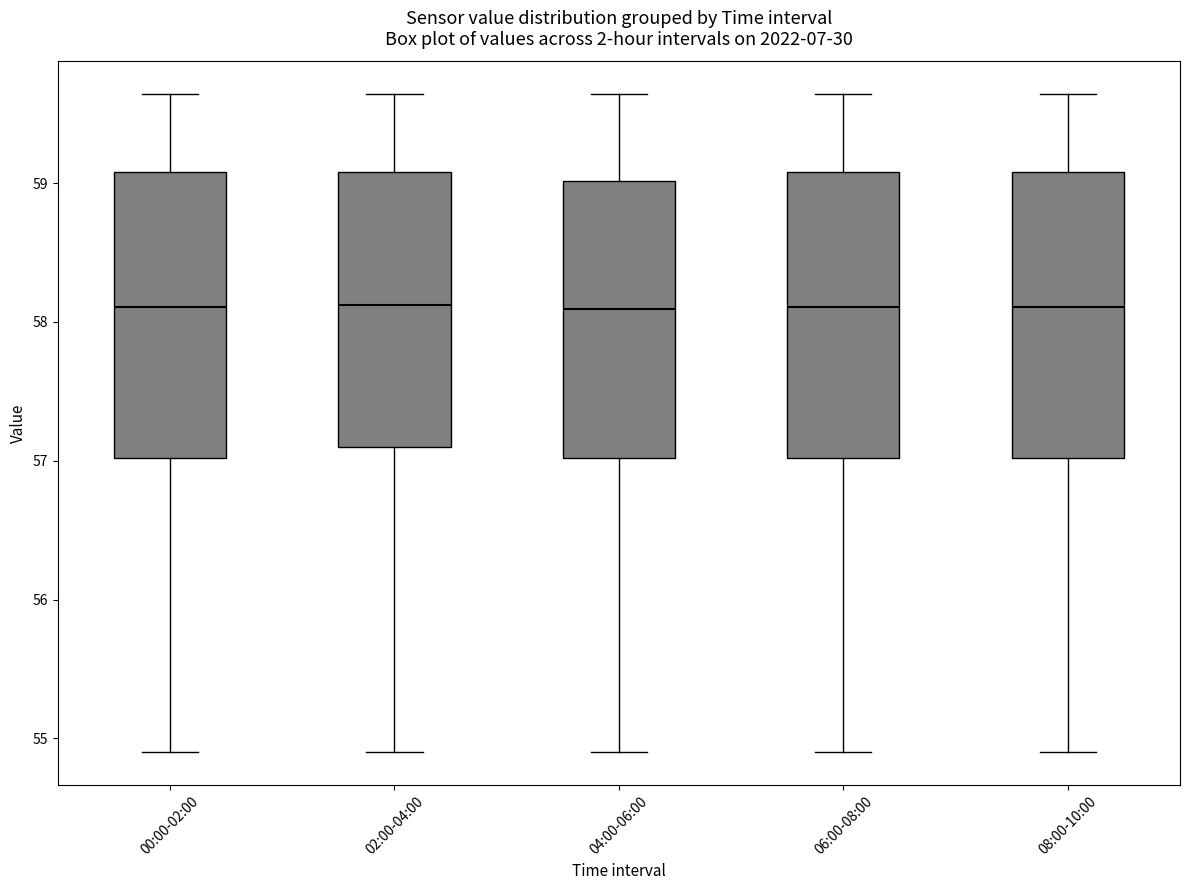

Reading left to right, transcribe this box plot: for each box, give where its median line is, the range the box spans, and where its two whiskers end, as read against the y-axis. The values are not printed on the chart, so give them approximately, as read against the axis.

00:00-02:00: median 58.1, box 57.0 to 59.1, whiskers 54.9 to 59.6
02:00-04:00: median 58.1, box 57.1 to 59.1, whiskers 54.9 to 59.6
04:00-06:00: median 58.1, box 57.0 to 59.0, whiskers 54.9 to 59.6
06:00-08:00: median 58.1, box 57.0 to 59.1, whiskers 54.9 to 59.6
08:00-10:00: median 58.1, box 57.0 to 59.1, whiskers 54.9 to 59.6